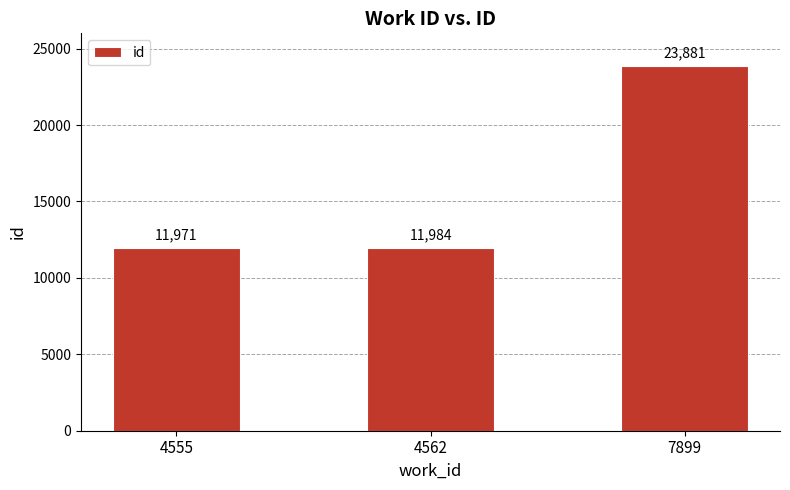

Rank the categories by value from lowest to highest.

4555, 4562, 7899